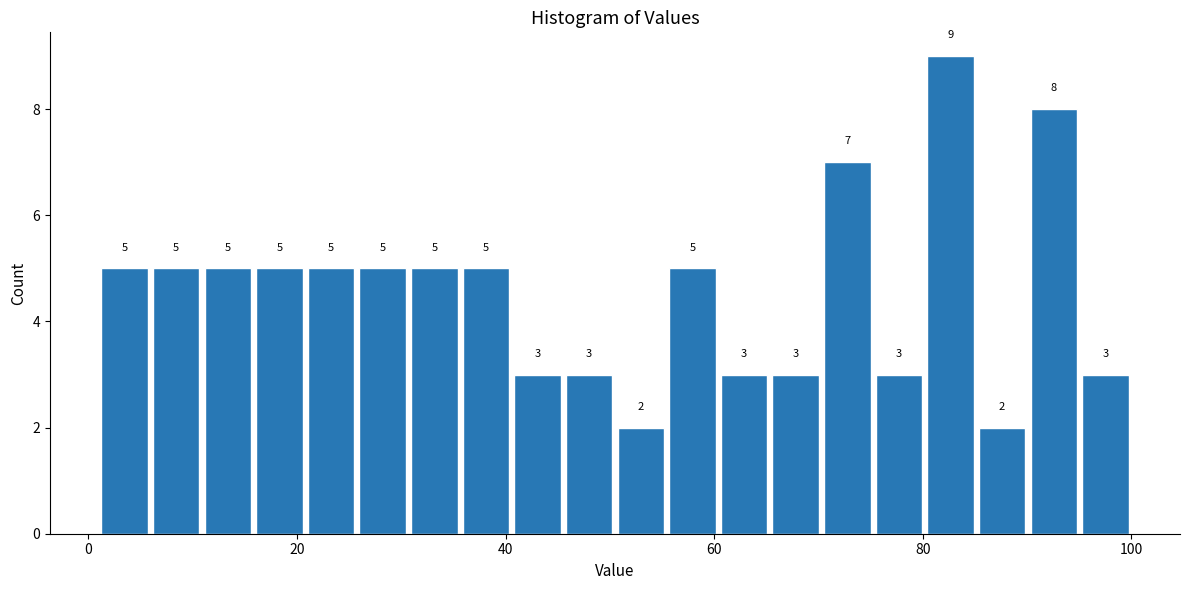

Read against the x-axis, roughly where is the centre of the tallest bar?

82